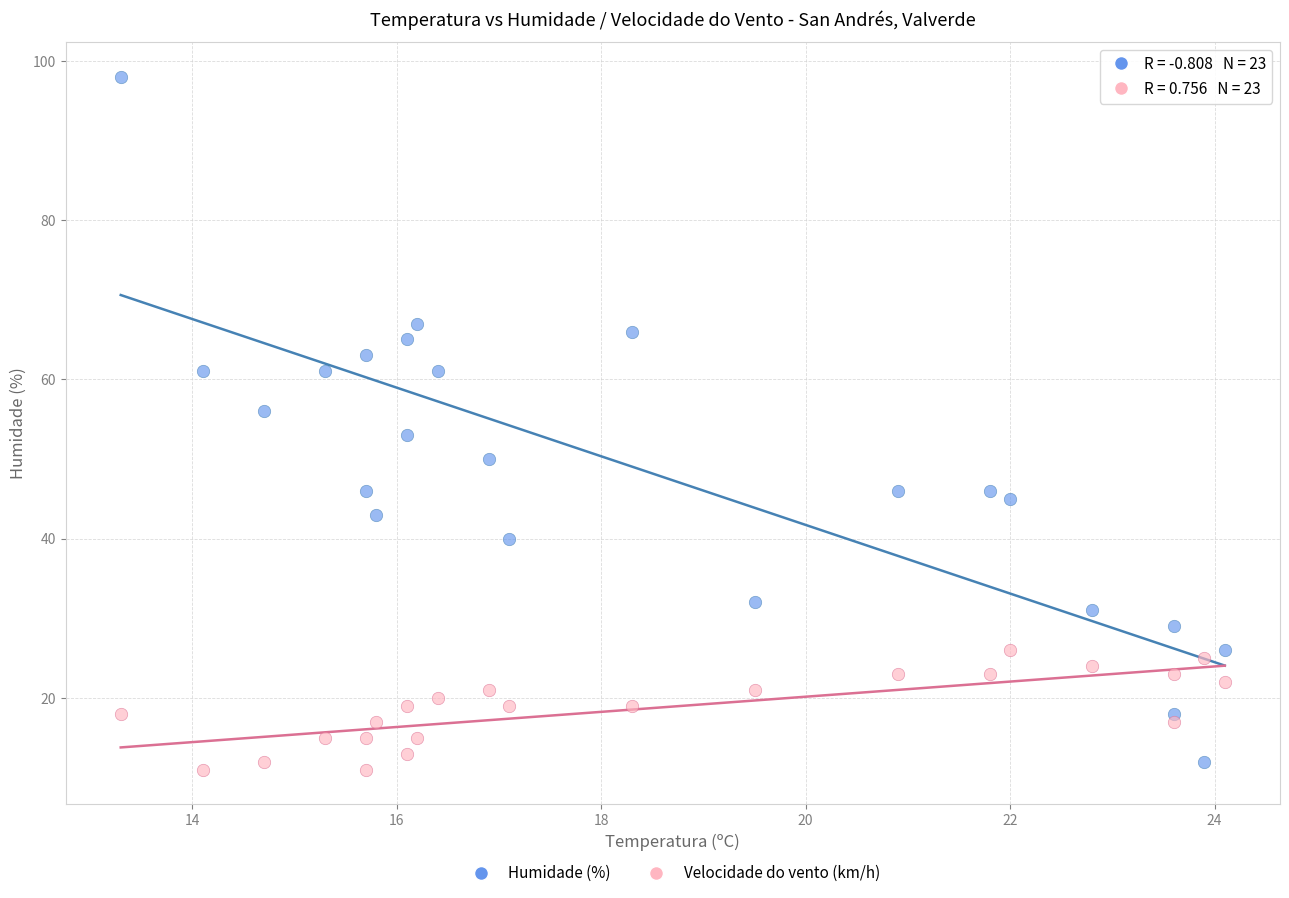

Which series has the largest Y range (max minus min)?

Humidade (%)